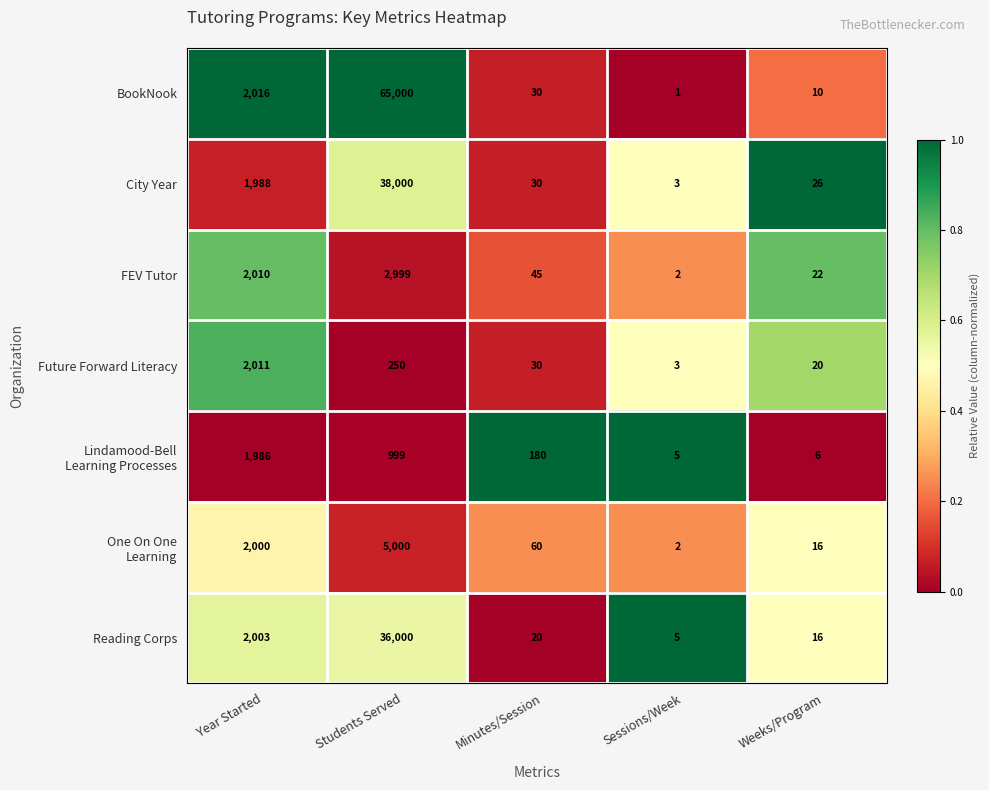

Rank the categories by Future Forward Literacy value from highest to lowest.

Year Started, Students Served, Minutes/Session, Weeks/Program, Sessions/Week